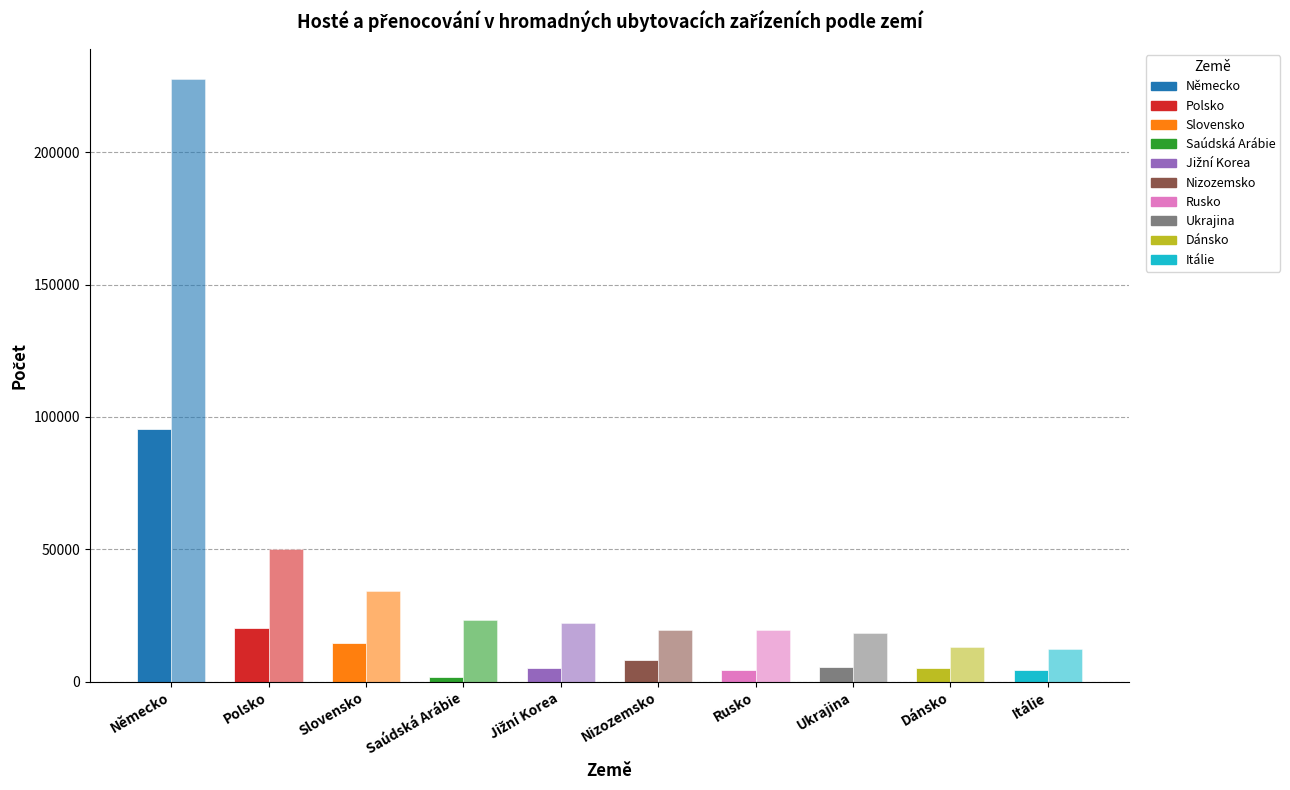

How many bars are there in total?

20